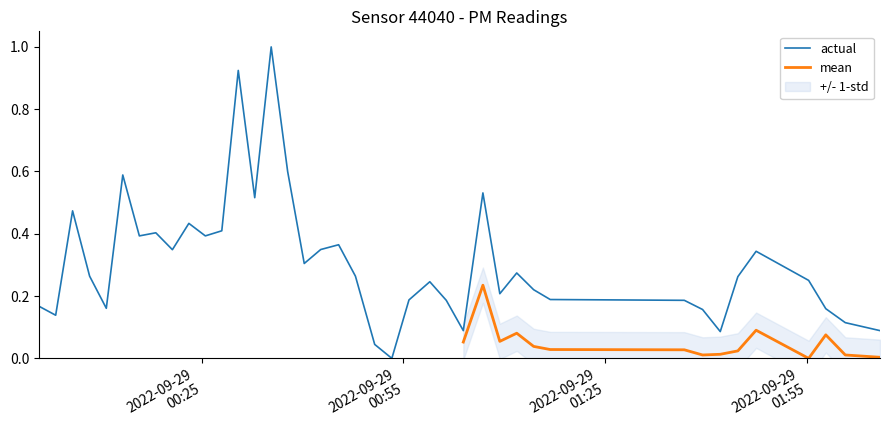

Is this an area chart (filled region under the line)?

No